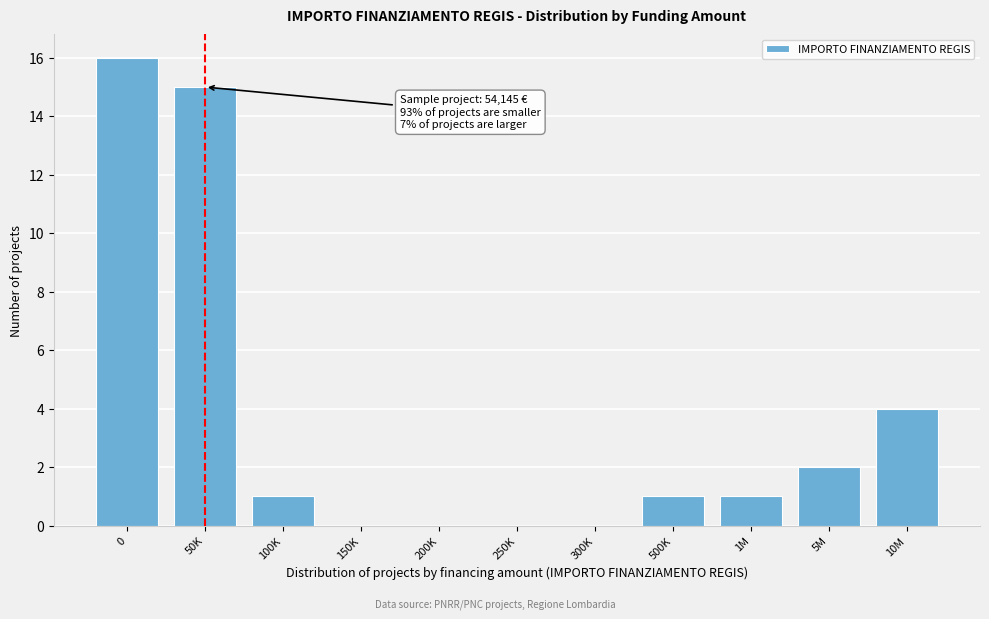

Reading right to left, extract all data points from this chart.

10M=4	5M=2	1M=1	500K=1	300K=0	250K=0	200K=0	150K=0	100K=1	50K=15	0=16